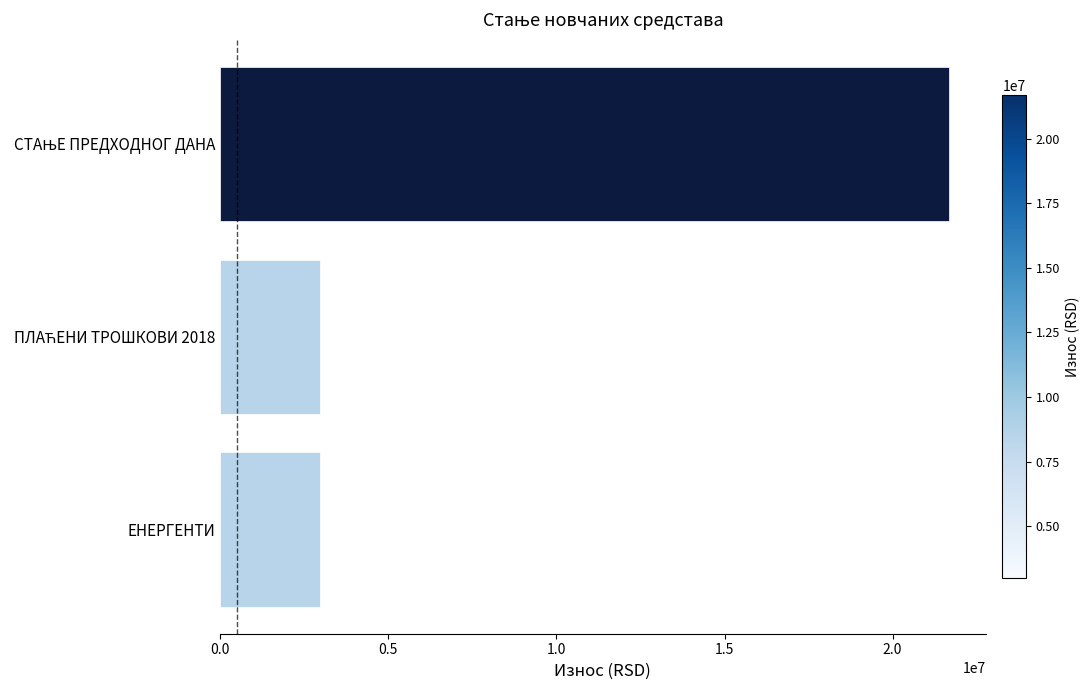

What is the sum of all values?

27641108.4